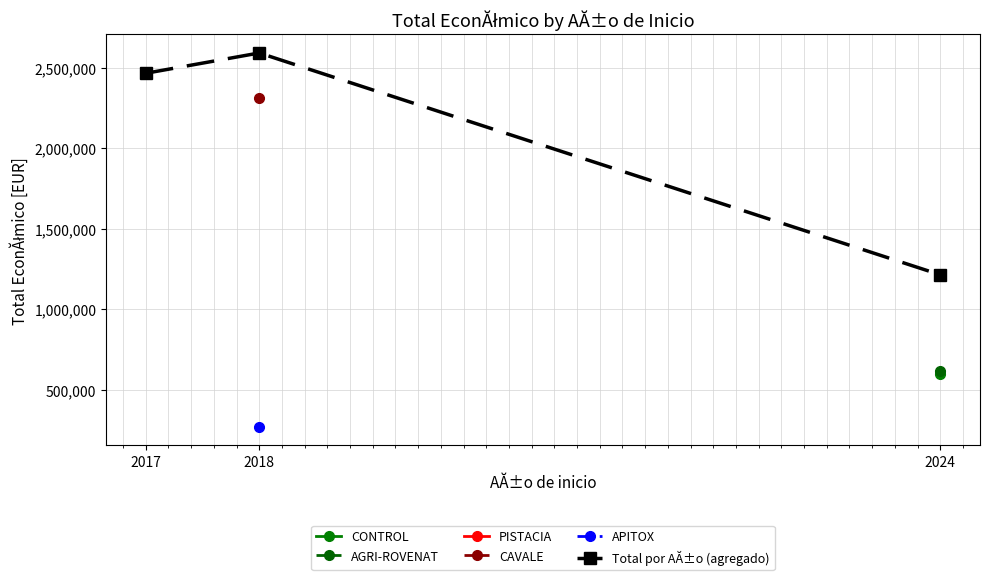

The chart shows a value of 2590578 at 2018. True or false?

True